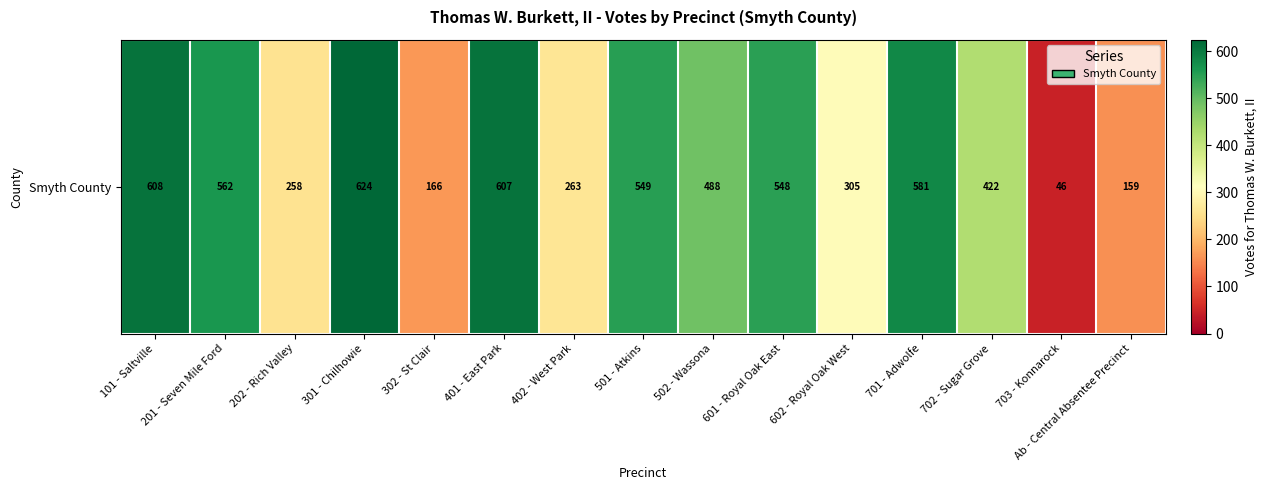

How many values exceed 488?

7